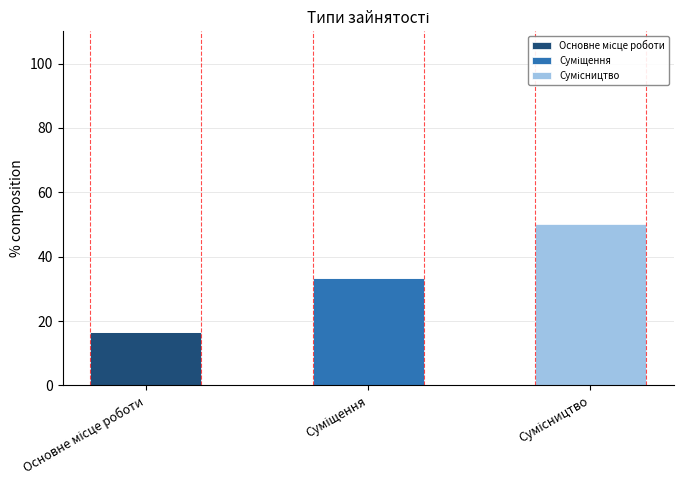

Rank the series by their maximum value, from lowest to highest.

Основне місце роботи, Суміщення, Сумісництво